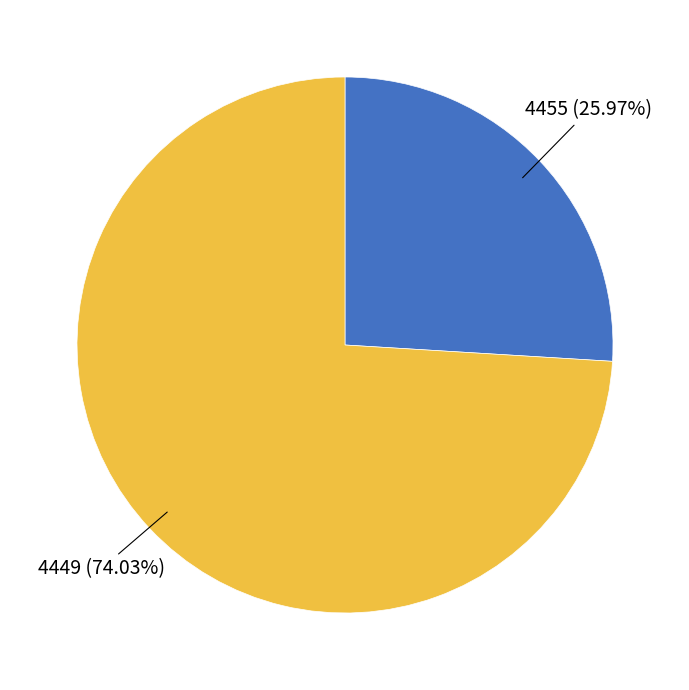

What percentage is the 4449 slice, to the nearest percent?

74%